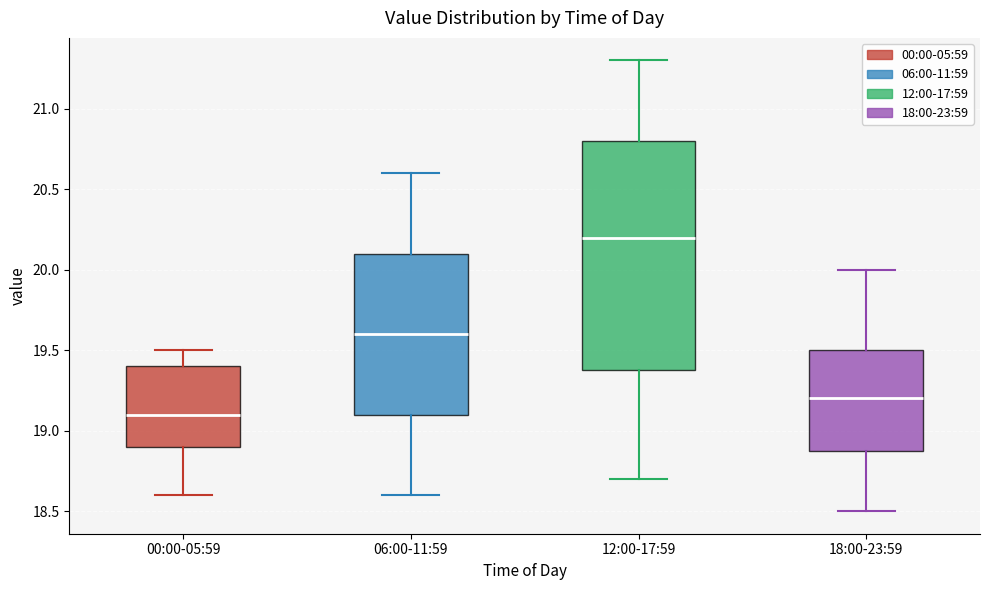

Reading left to right, transcribe this box plot: for each box, give where its median line is, the range the box spans, and where its two whiskers end, as read against the y-axis. The values are not printed on the chart, so give them approximately, as read against the axis.

00:00-05:59: median 19.1, box 18.9 to 19.4, whiskers 18.6 to 19.5
06:00-11:59: median 19.6, box 19.1 to 20.1, whiskers 18.6 to 20.6
12:00-17:59: median 20.2, box 19.4 to 20.8, whiskers 18.7 to 21.3
18:00-23:59: median 19.2, box 18.9 to 19.5, whiskers 18.5 to 20.0